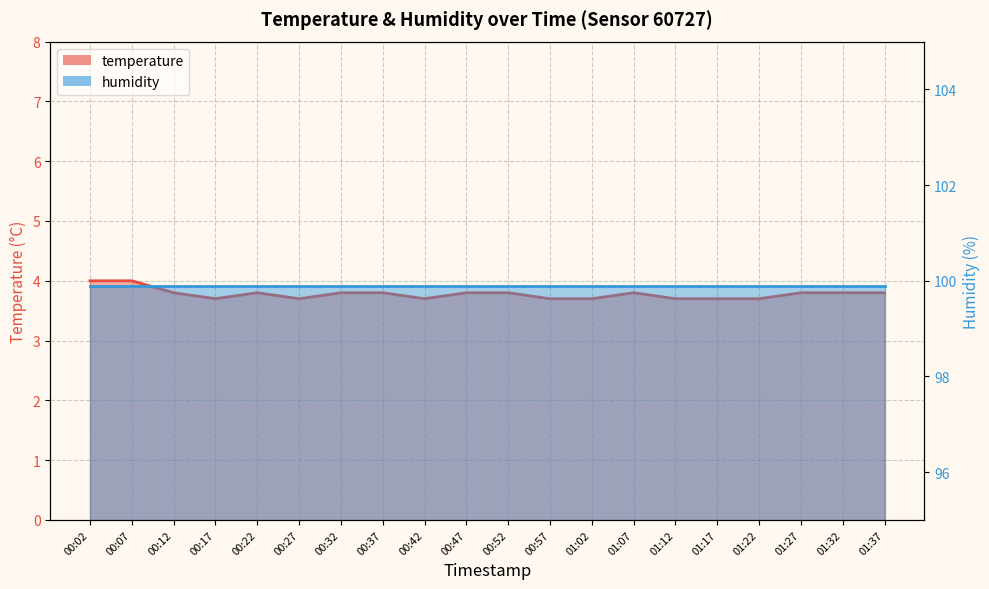

What position from the right is 00:07?

19